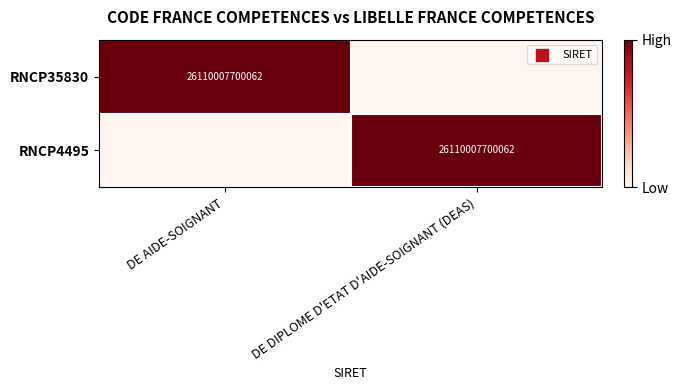

At which category does the chart reach its peak across all series?

DE AIDE-SOIGNANT